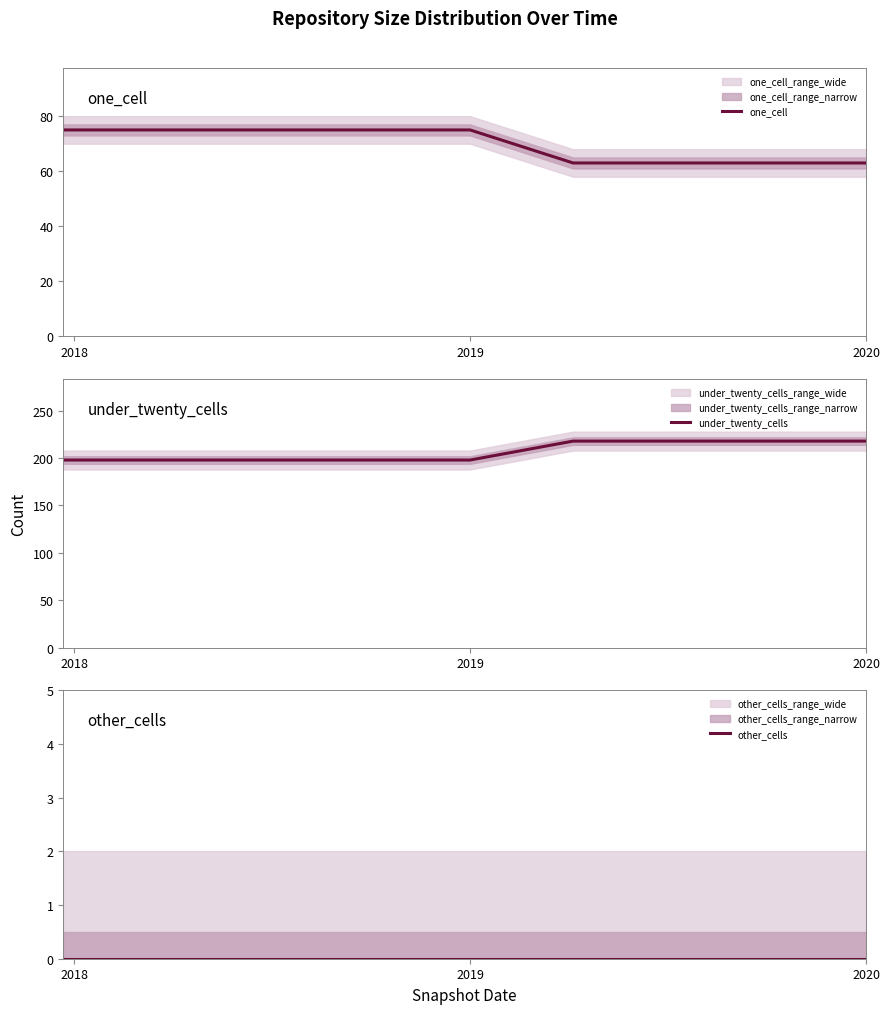

What is the lowest value of the one_cell series?

63